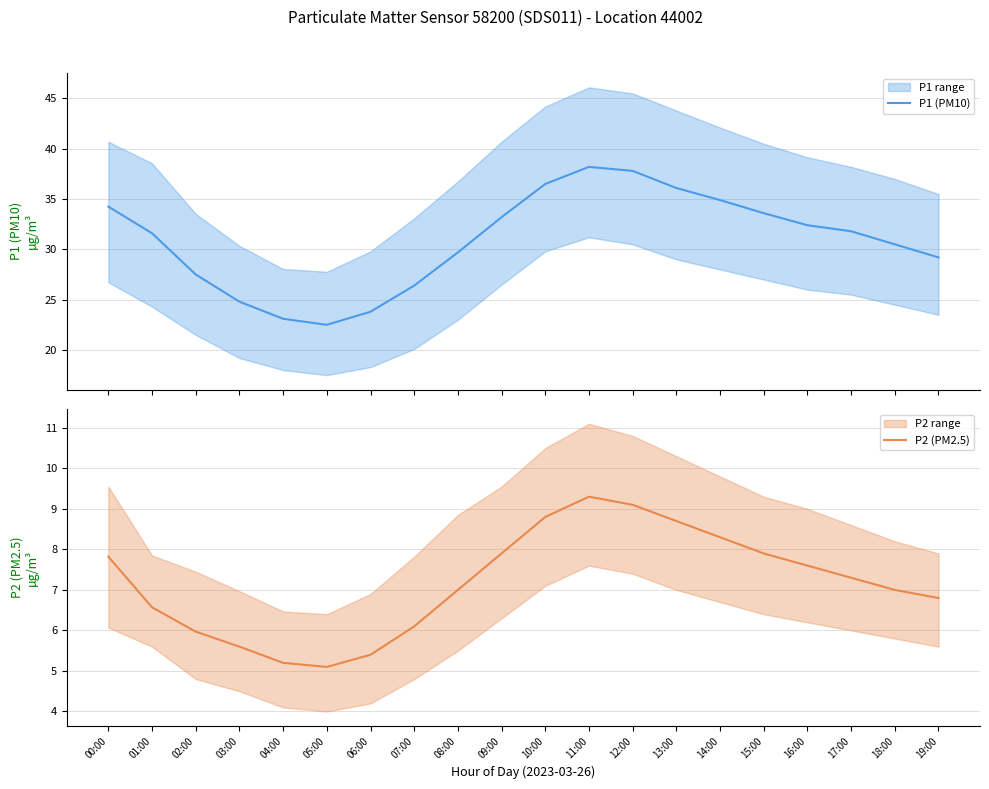

What value does the P1 (PM10) series have at 03:00?

24.8